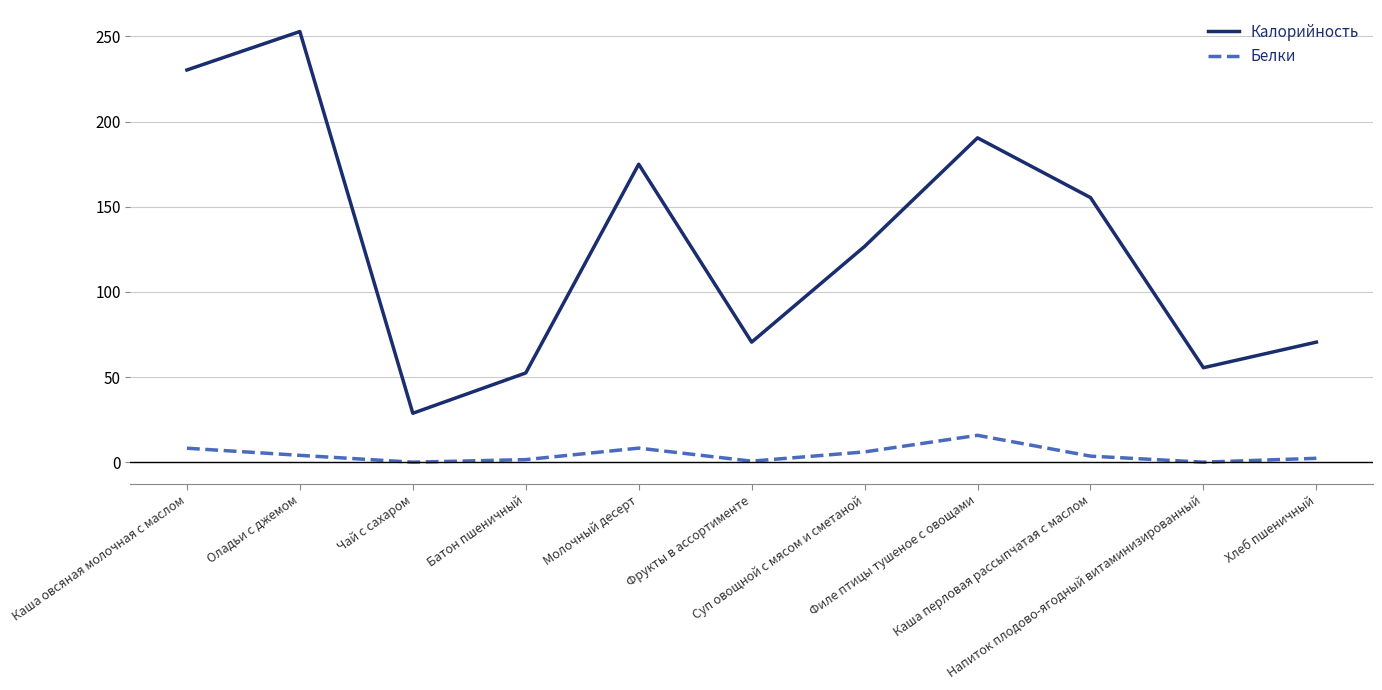

What is the maximum value for Белки?

15.8